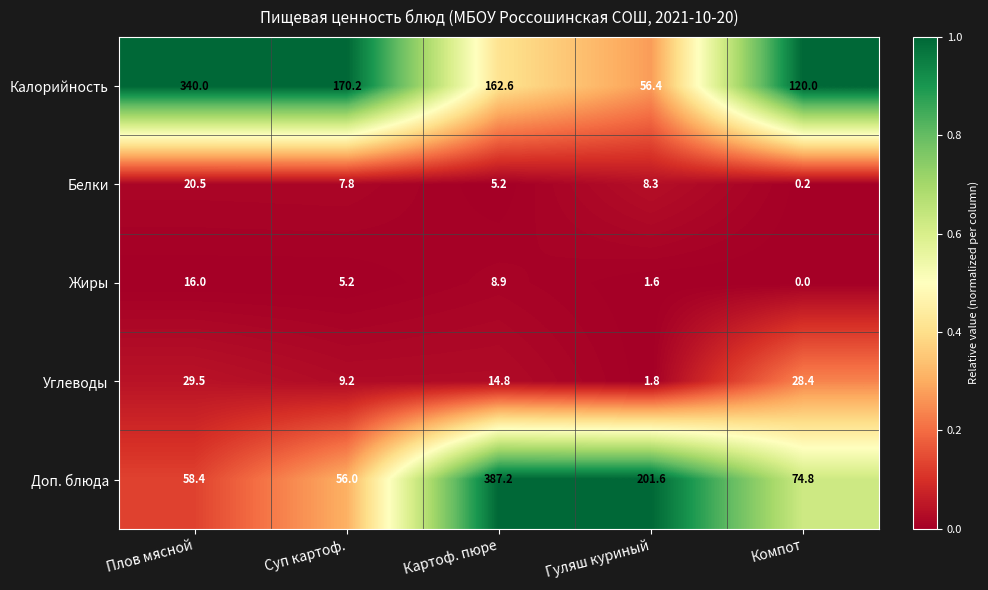

How many categories are shown in the chart?

5